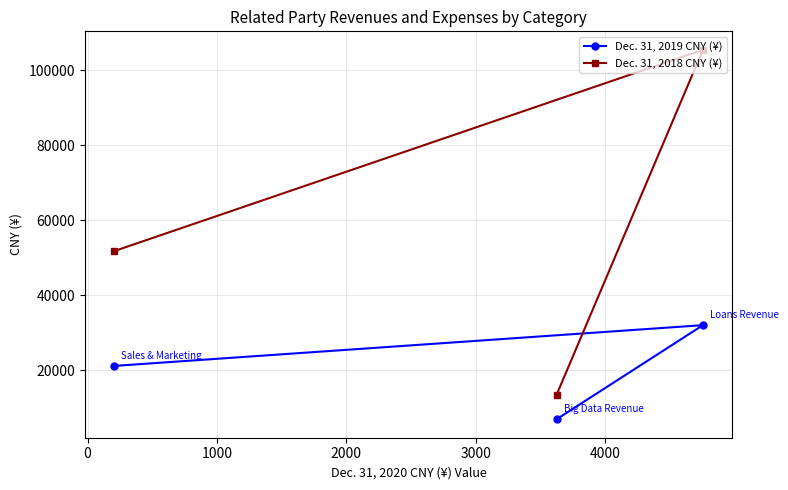

Which series has the largest total across all categories?

Dec. 31, 2018 CNY (¥)